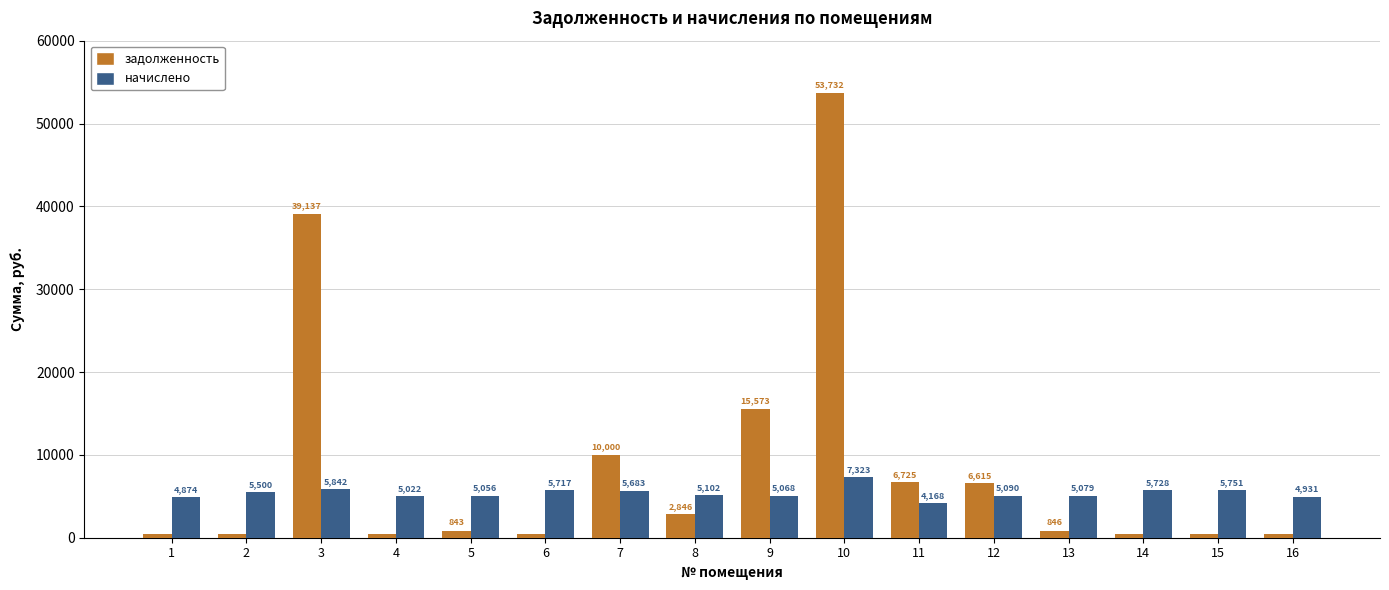

The начислено series shows 4168.0 at 11. True or false?

True